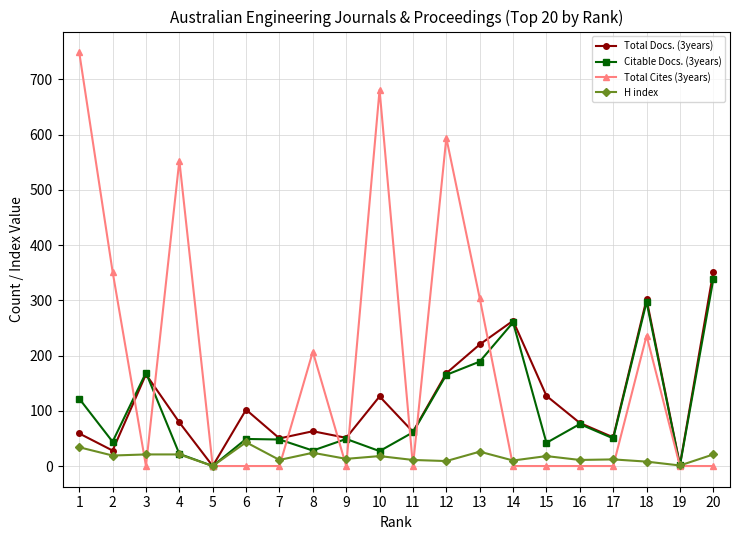

What is the maximum value shown in the chart?

749